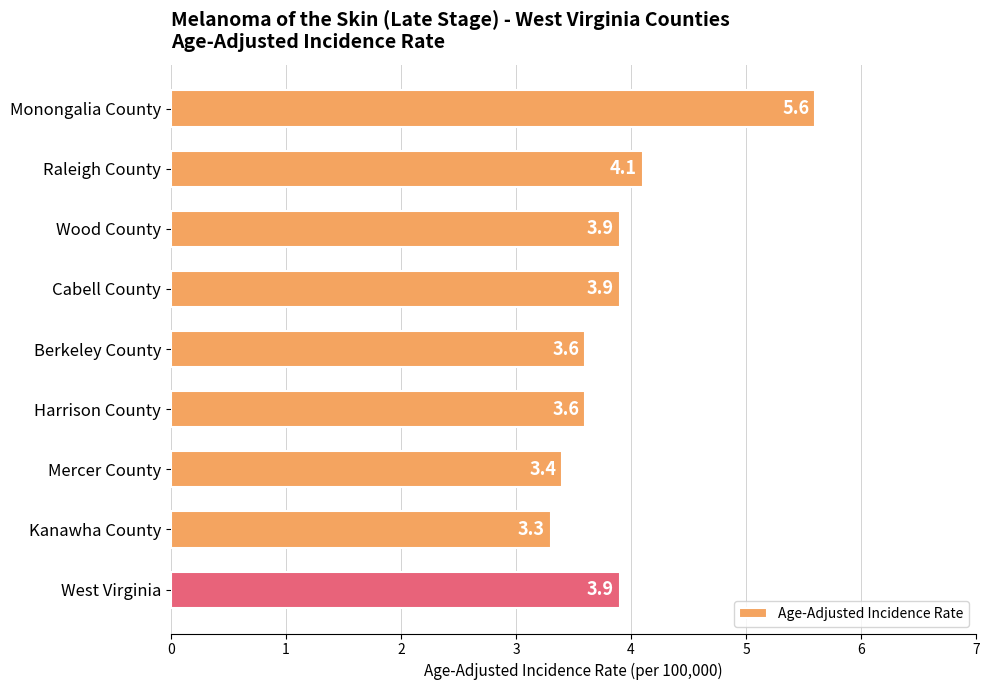

Reading bottom to top, list all the values displayed in this chart.

West Virginia=3.9	Kanawha County=3.3	Mercer County=3.4	Harrison County=3.6	Berkeley County=3.6	Cabell County=3.9	Wood County=3.9	Raleigh County=4.1	Monongalia County=5.6